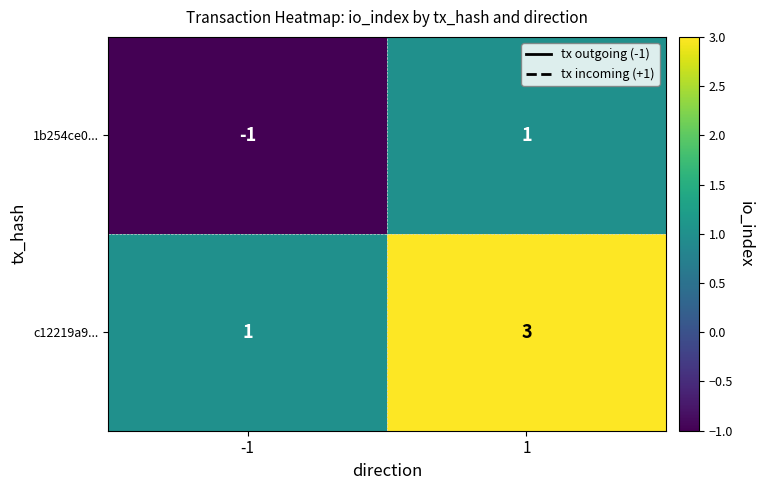

The value of 1b254ce0... at -1 is -1. True or false?

True